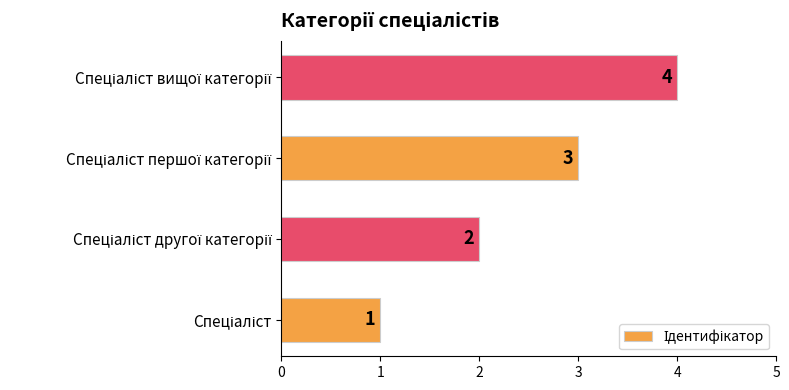

What is the difference between the maximum and minimum values?

3